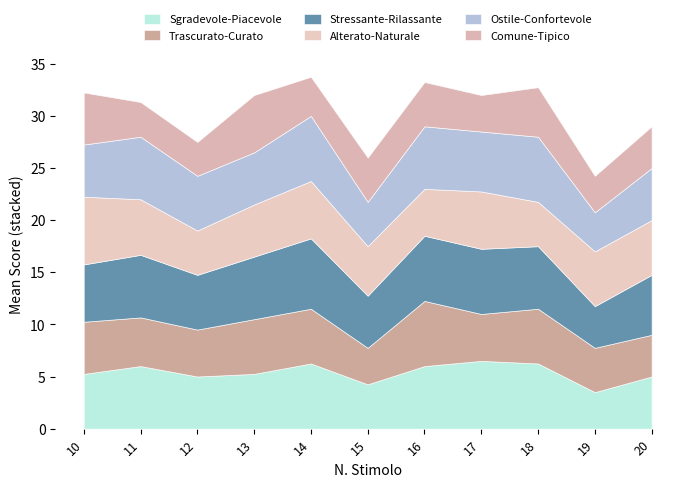

At which category is the sum across all series the highest?

14